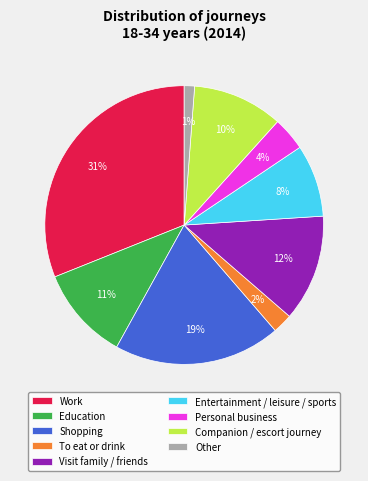

To the nearest percent, what is the combined percentage of Shopping and Entertainment / leisure / sports?

28%